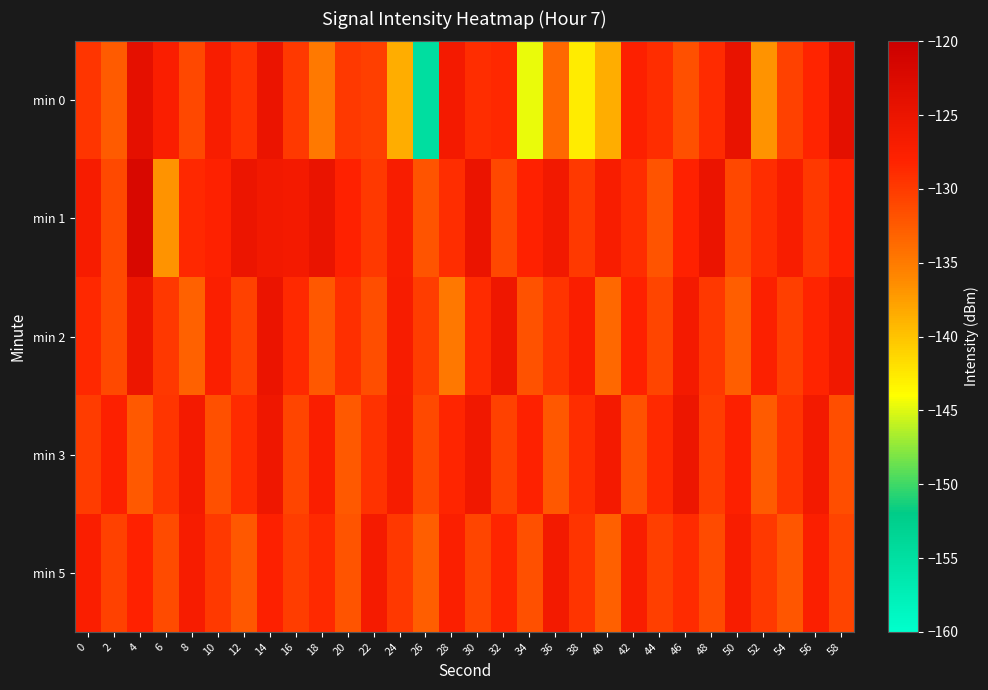

Which category has the lowest value across all series?

26